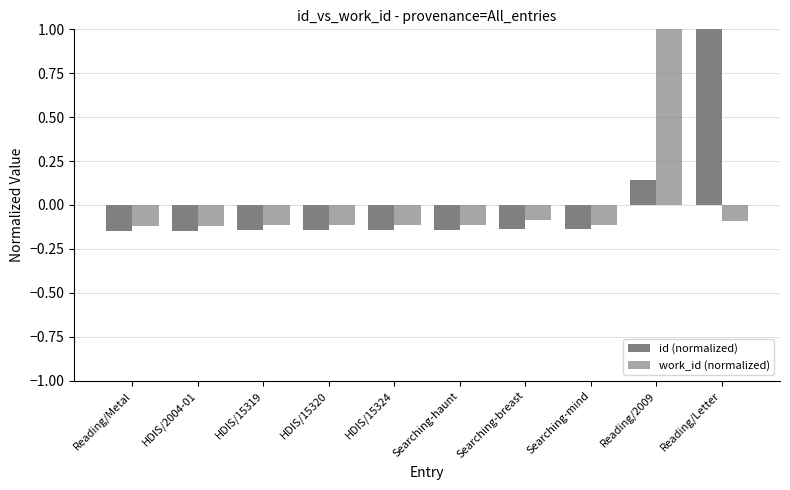

List the series in order of their peak value, highest first.

id (normalized), work_id (normalized)